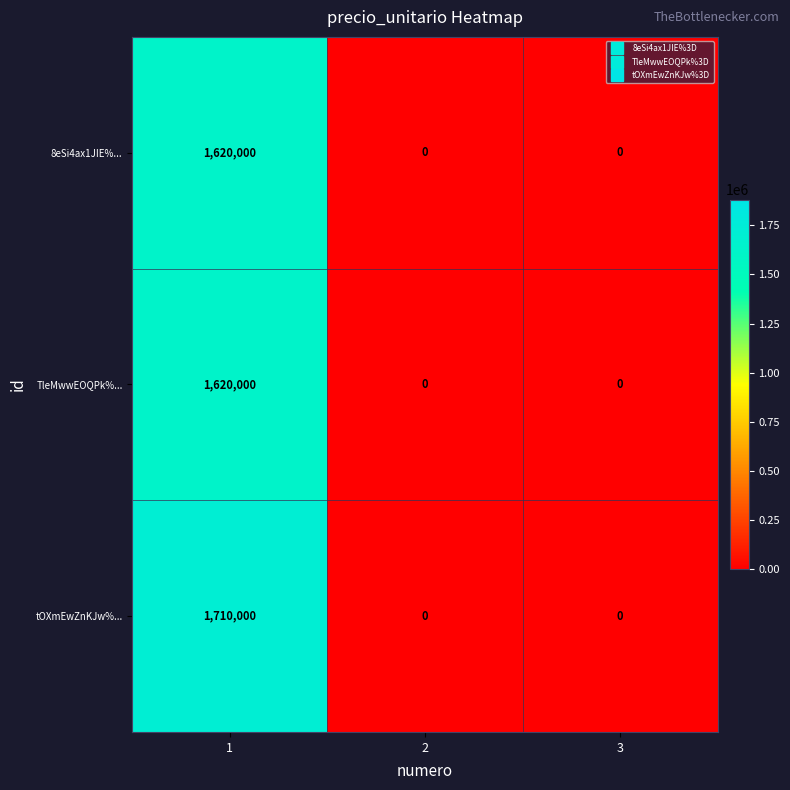

What is the greatest value displayed?

1710000